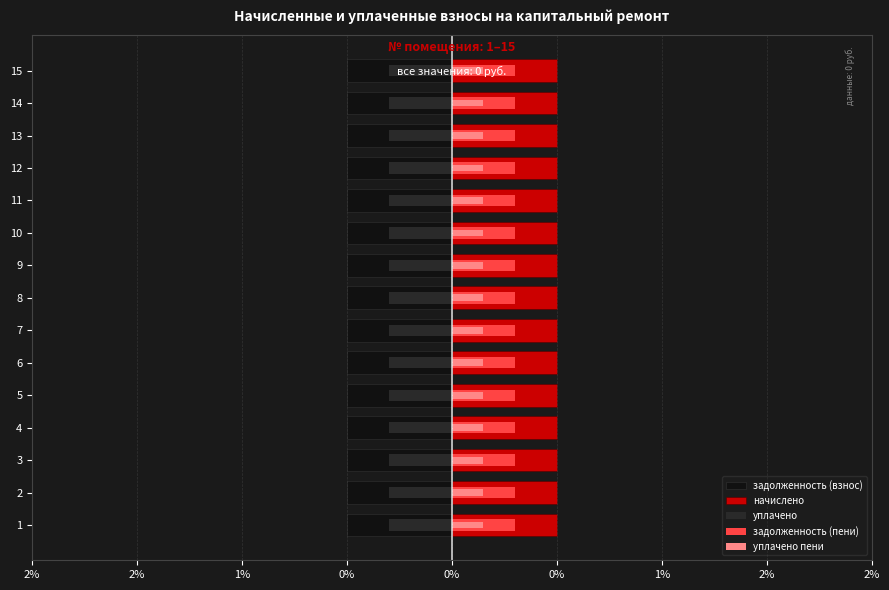

True or false: задолженность (пени) has a value of 0.6 at 2%.

False